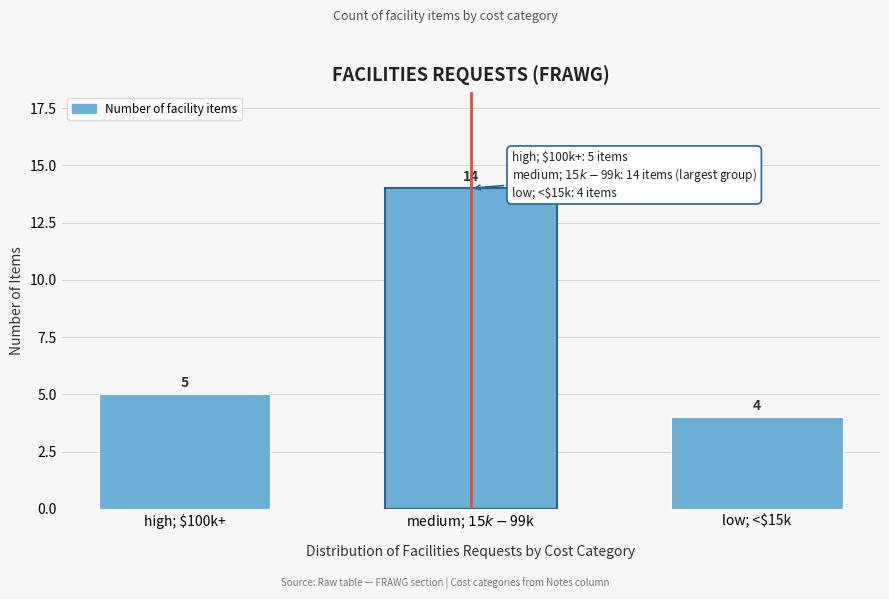

Reading right to left, extract all data points from this chart.

4	14	5